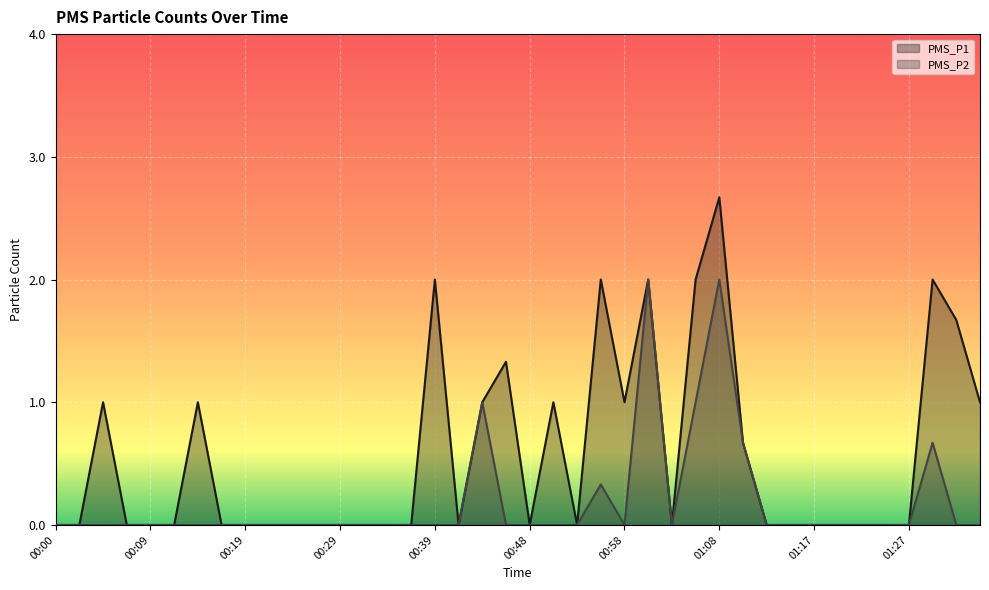

Which has a higher value, 00:53 or 00:51?

00:51